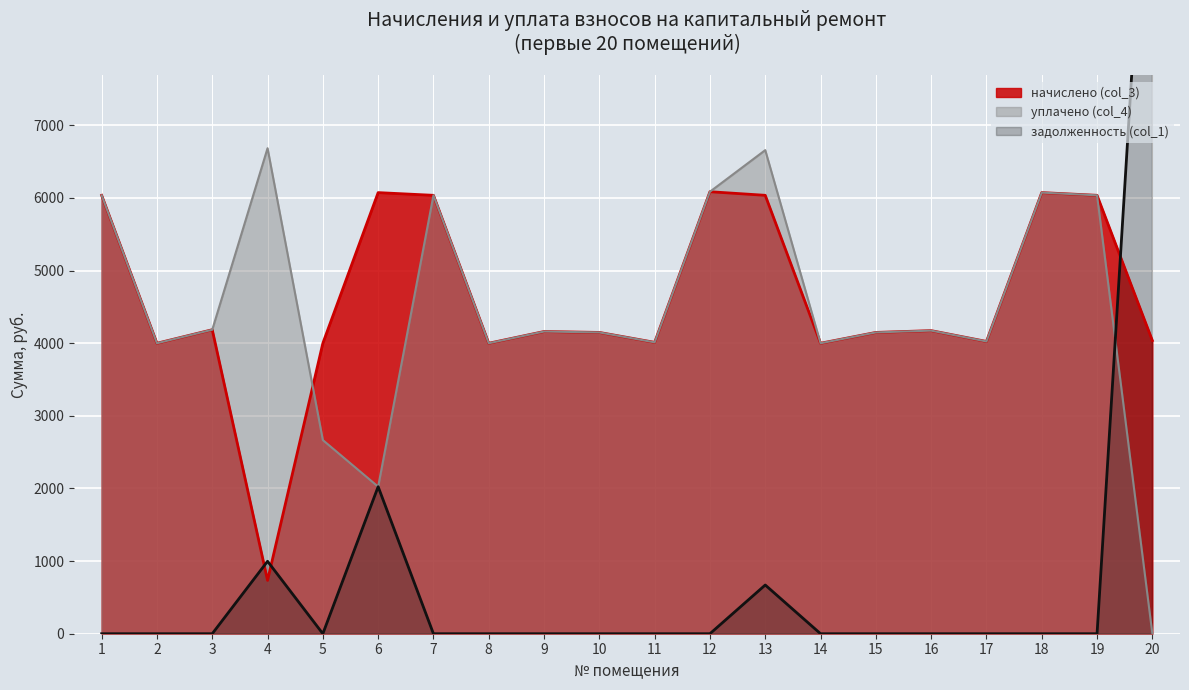

Between 13 and 14, which series saw the biggest shift?

уплачено (col_4)